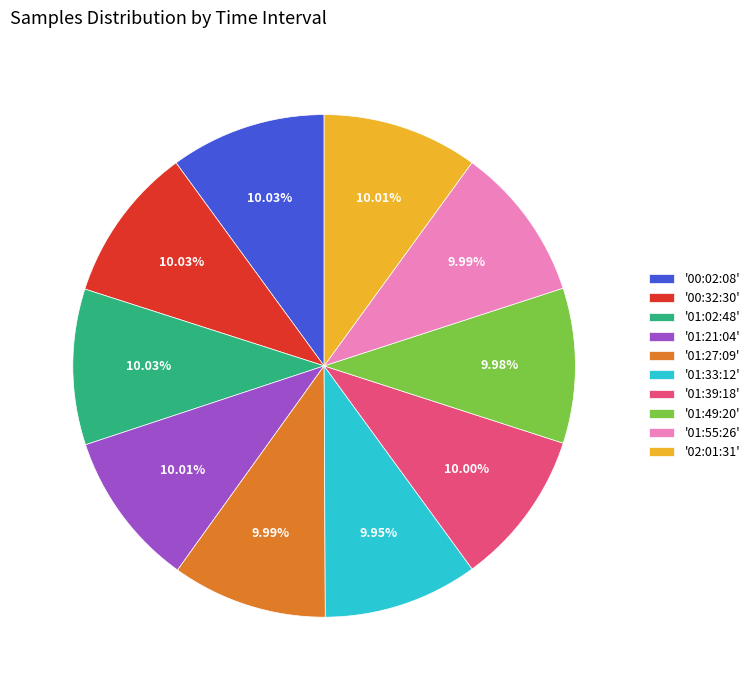

Is the sum of '01:33:12' and '01:21:04' greater than half?

No